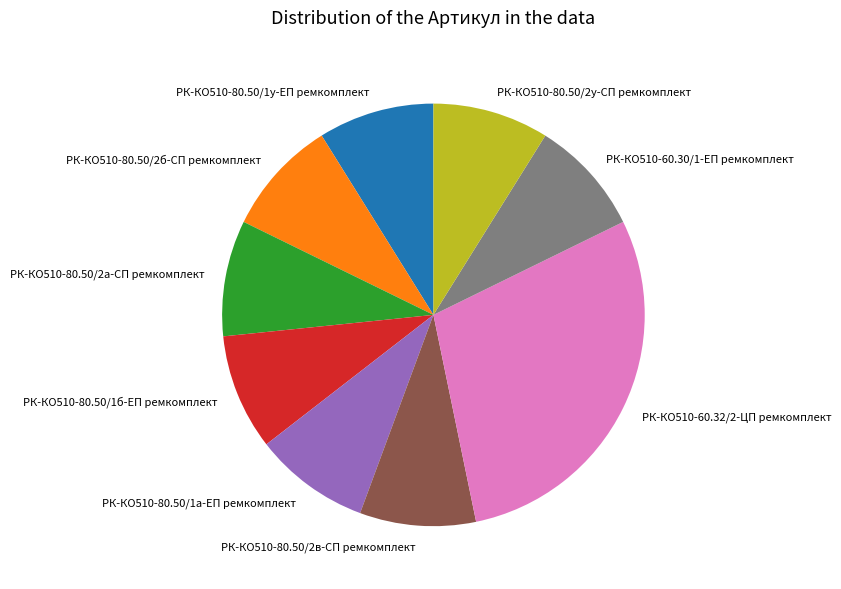

The РК-КО510-80.50/1б-ЕП ремкомплект slice represents 9% of the pie. True or false?

True